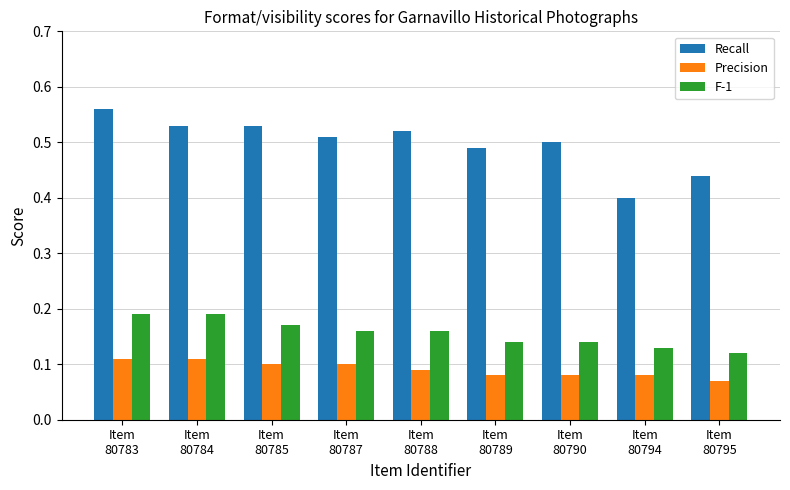

Which category has the lowest value in the Recall series?

Item
80794